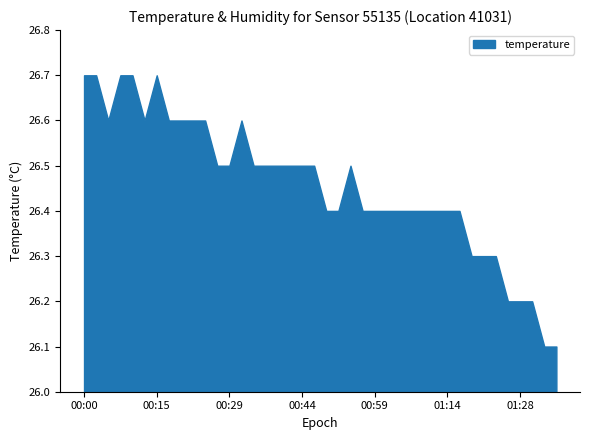

True or false: humidity has a value of 33.2 at 01:28.

False